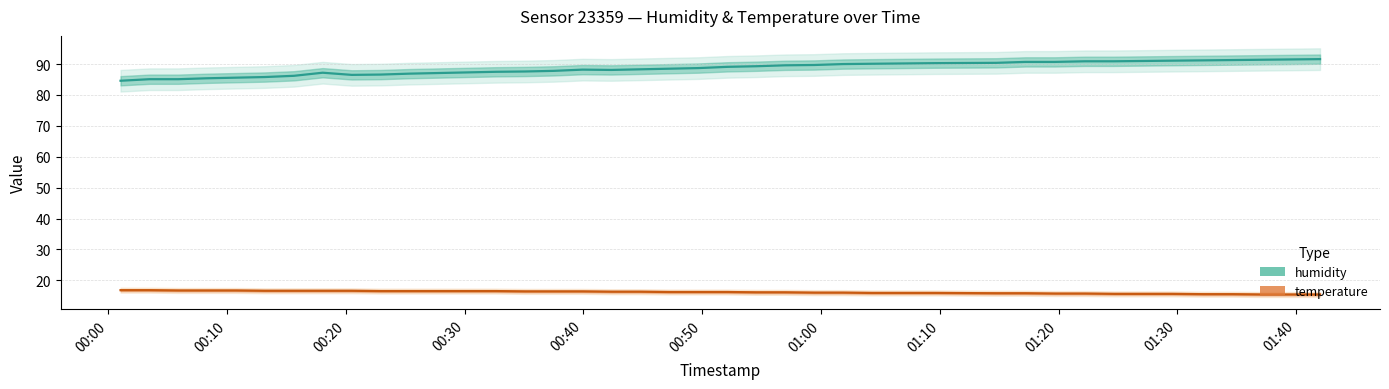

What are all the series names shown in the legend?

humidity, temperature